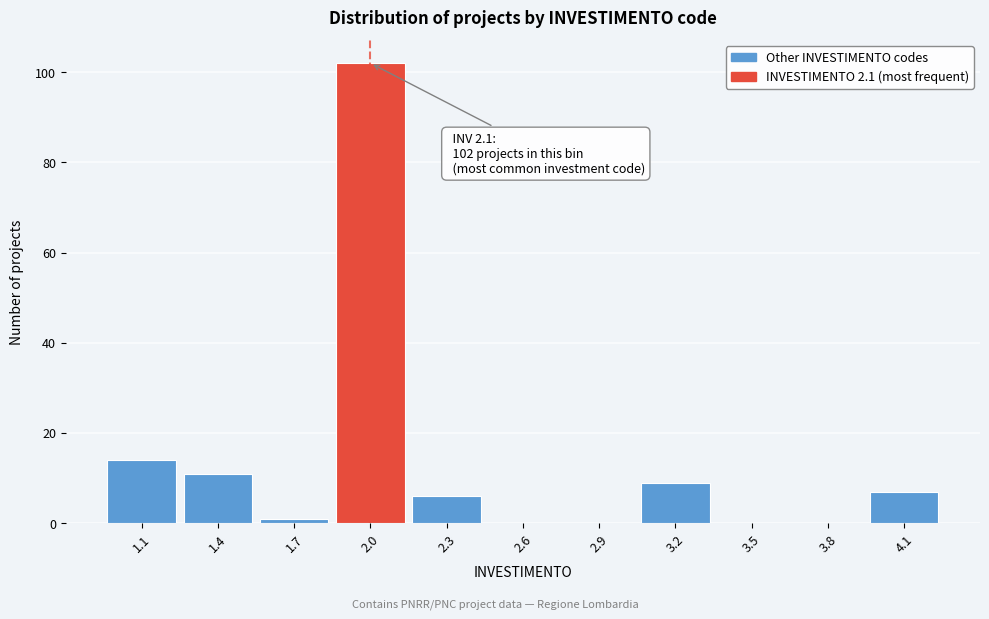

Over which range of the x-axis is the bar tallest?

1.85 to 2.15